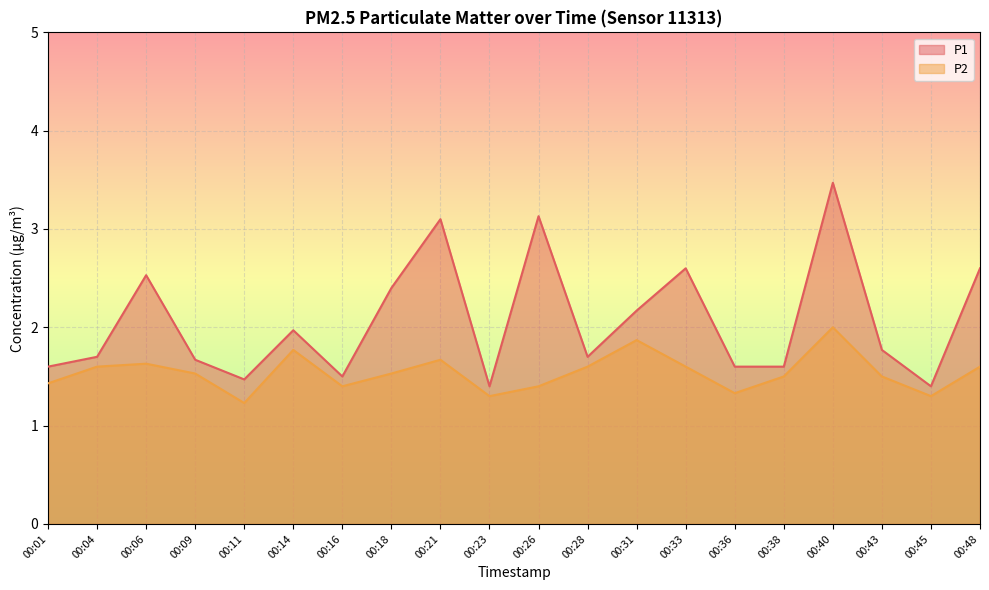

How many lines are shown in the chart?

2